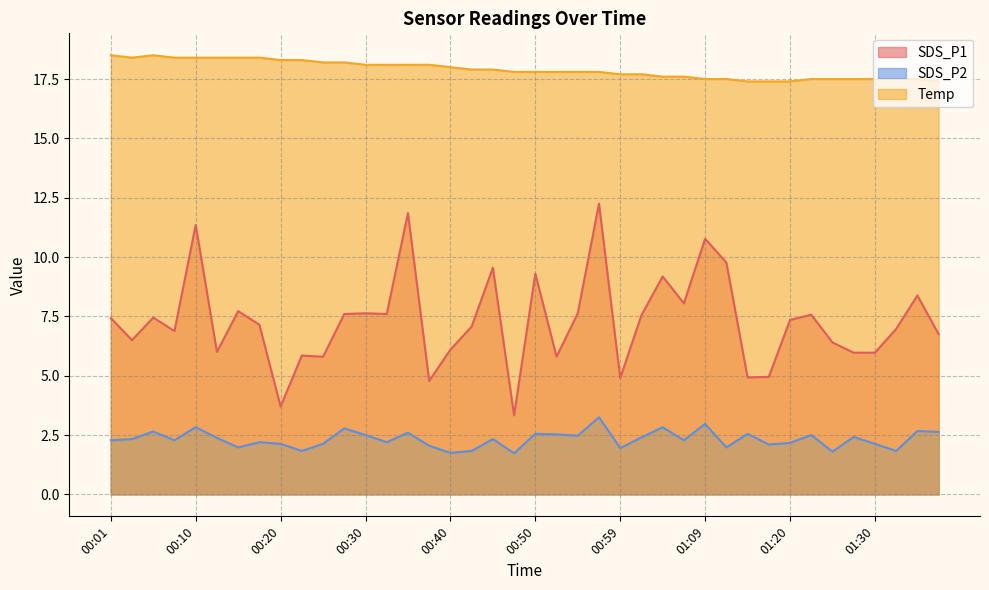

What is the difference between the highest and lowest values at 01:35?

14.8